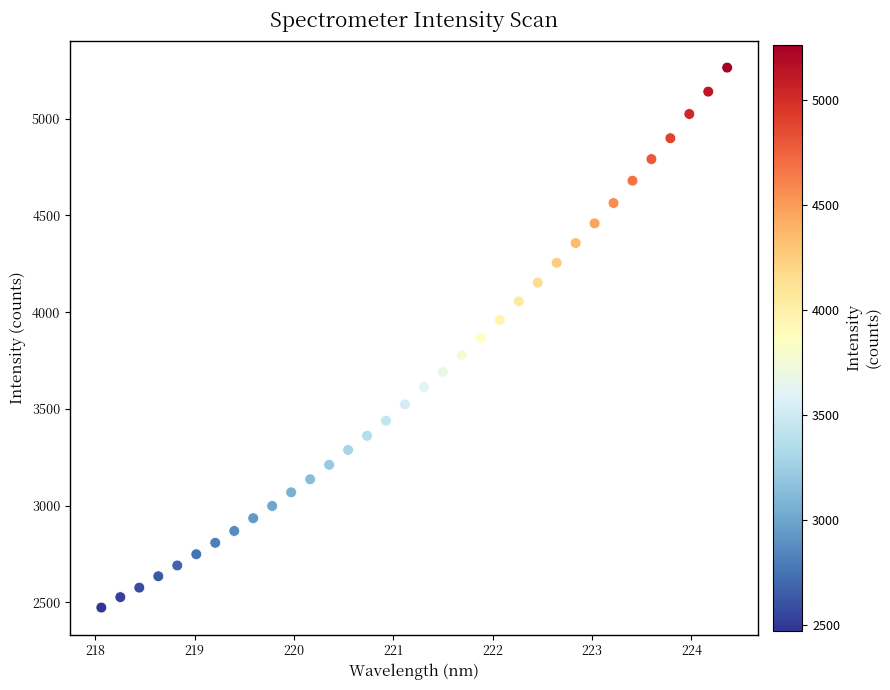

What is the range of Y values (max minus min)?

2791.7